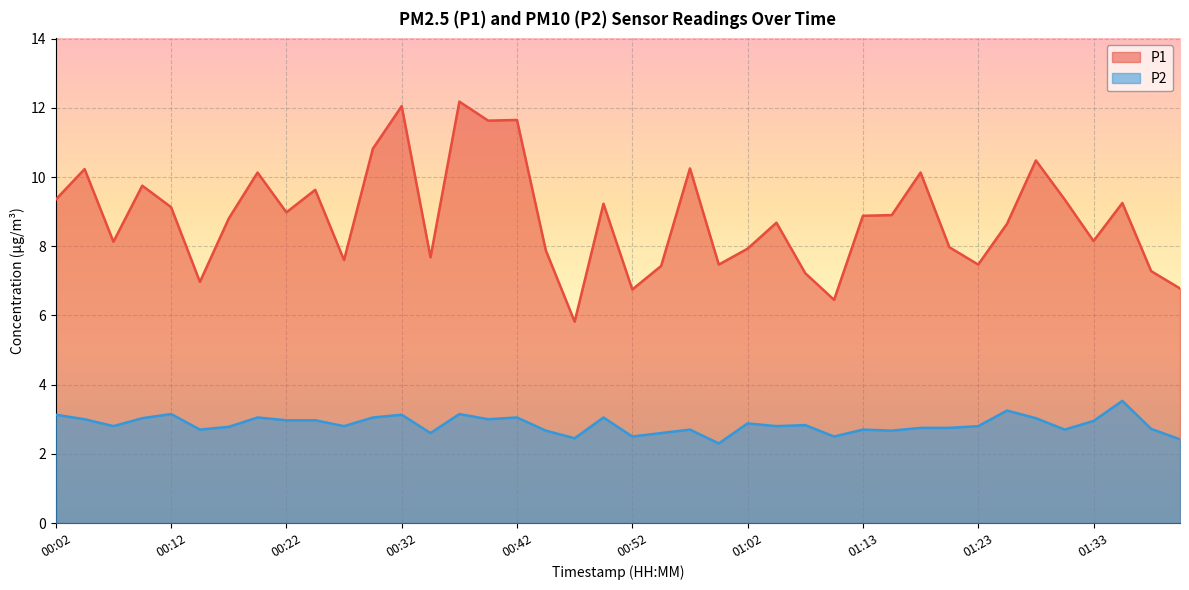

Rank the series by their average value, from highest to lowest.

P1, P2